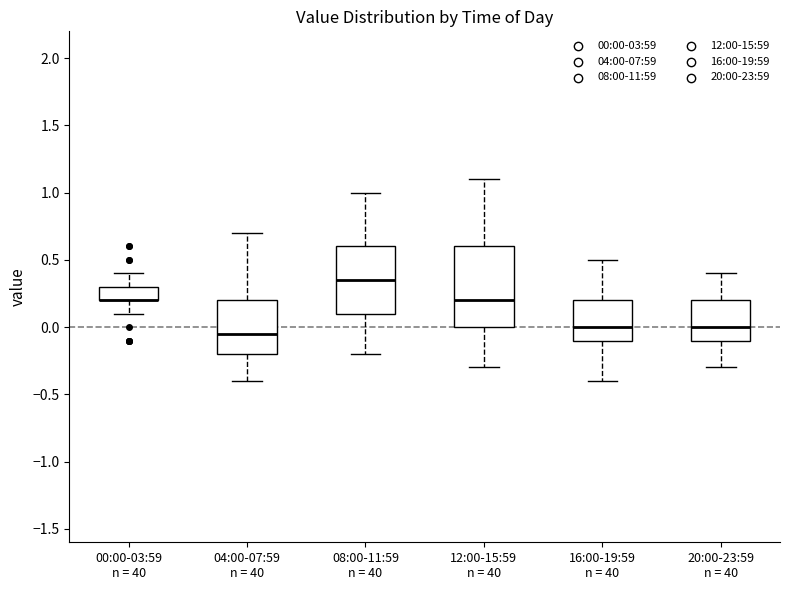

Reading left to right, read every box against the y-axis: the position of its median line, the range the box covers, and the ends of its whiskers. The values are not printed on the chart, so give them approximately, as read against the axis.

00:00-03:59 n = 40: median 0.20 (drawn on the box's lower edge), box 0.20 to 0.30, whiskers 0.10 to 0.40
04:00-07:59 n = 40: median -0.05, box -0.20 to 0.20, whiskers -0.40 to 0.70
08:00-11:59 n = 40: median 0.35, box 0.10 to 0.60, whiskers -0.20 to 1.00
12:00-15:59 n = 40: median 0.20, box 0.00 to 0.60, whiskers -0.30 to 1.10
16:00-19:59 n = 40: median 0.00, box -0.10 to 0.20, whiskers -0.40 to 0.50
20:00-23:59 n = 40: median 0.00, box -0.10 to 0.20, whiskers -0.30 to 0.40